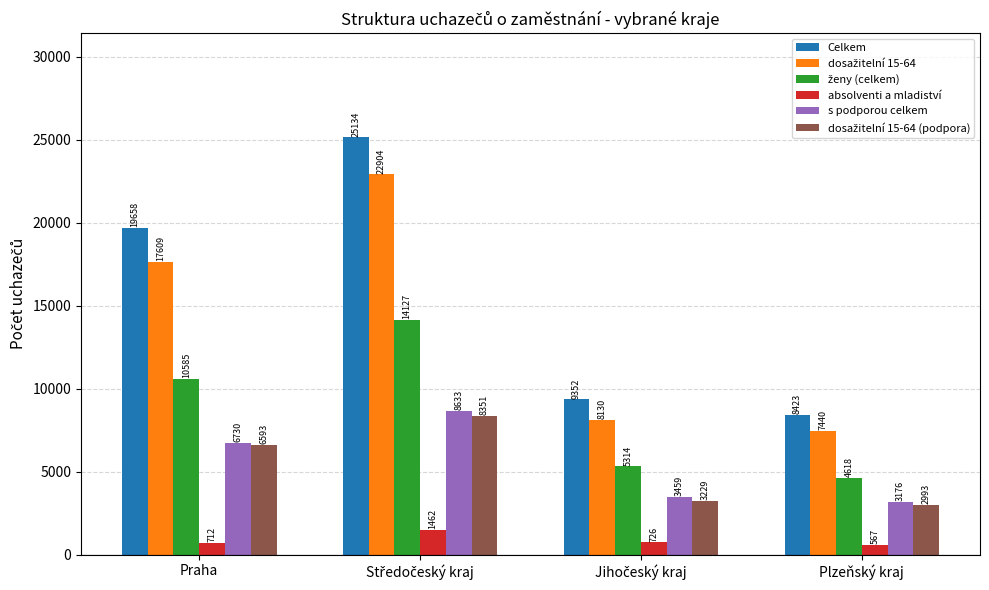

Which label corresponds to the smallest value in the chart?

Plzeňský kraj